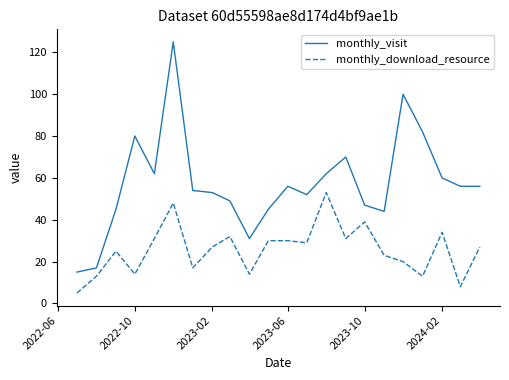

Which series has the widest spread of values?

monthly_visit